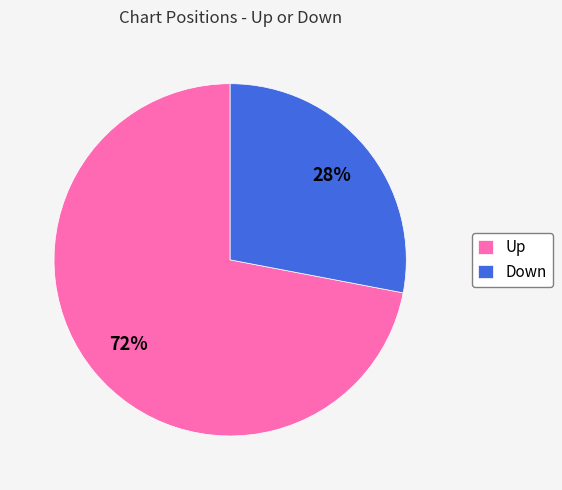

What is the majority slice?

Up